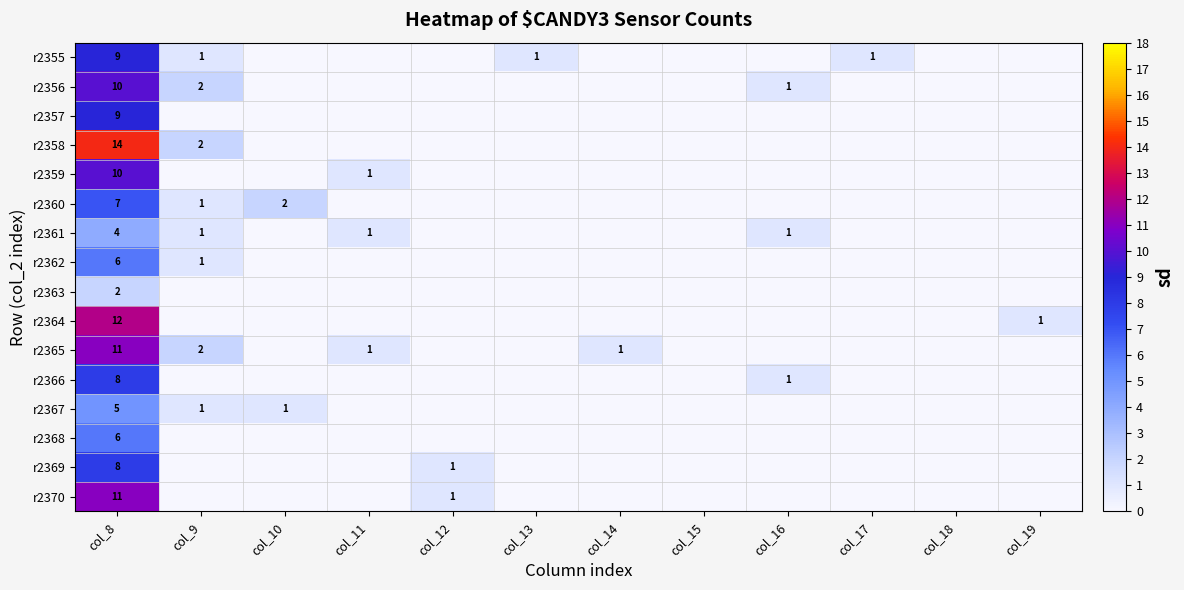

At how many categories does at least one series exceed 11?

1